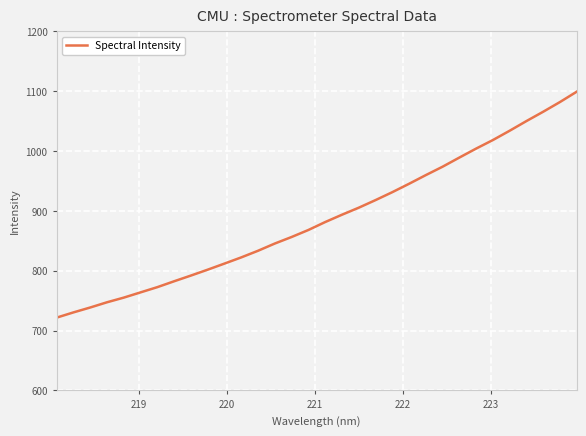

True or false: the data has more than 2 interior local peaks.

False